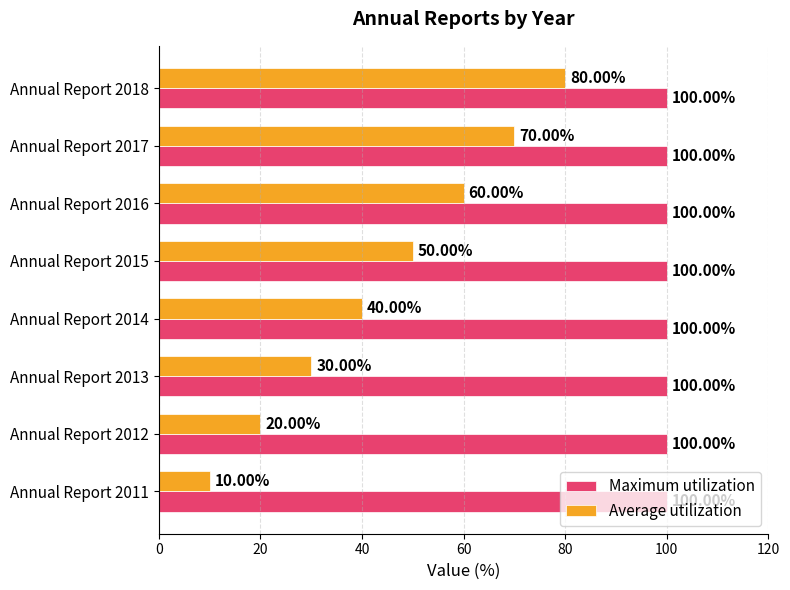

List the labels in order of Average utilization value, smallest first.

Annual Report 2011, Annual Report 2012, Annual Report 2013, Annual Report 2014, Annual Report 2015, Annual Report 2016, Annual Report 2017, Annual Report 2018